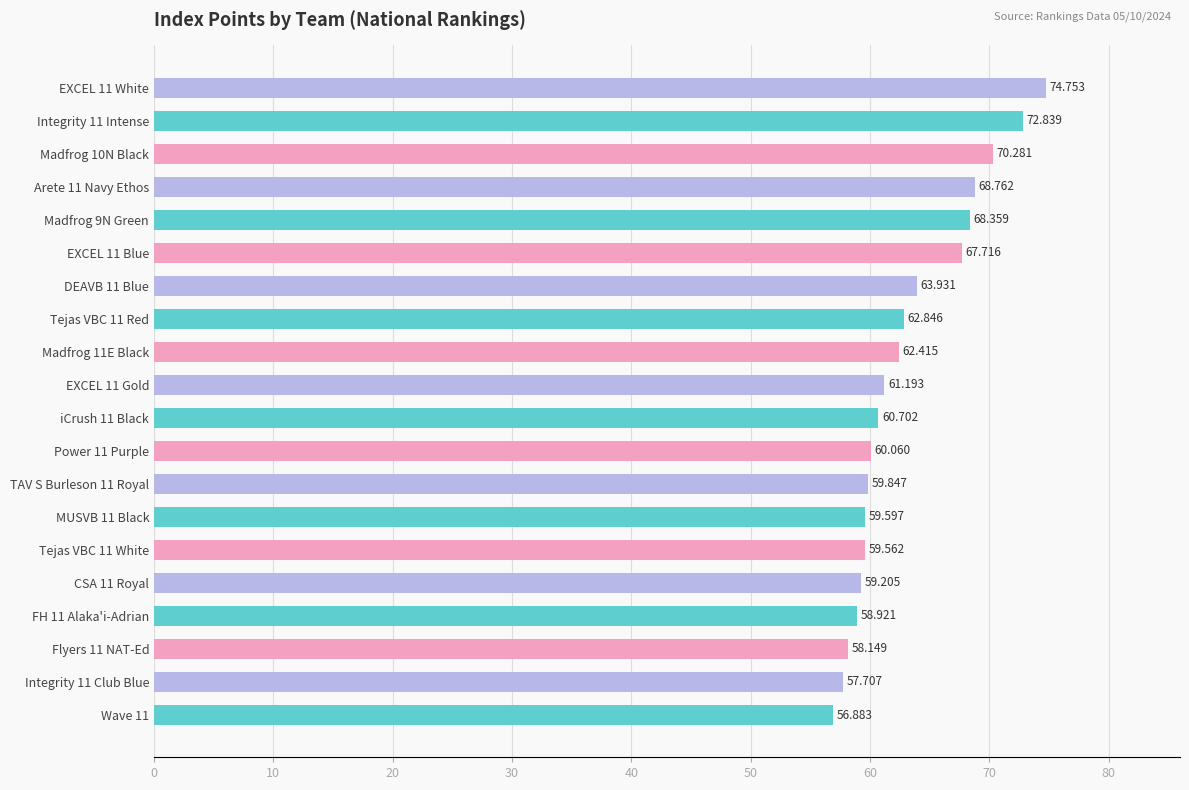

Does the chart contain any negative values?

No